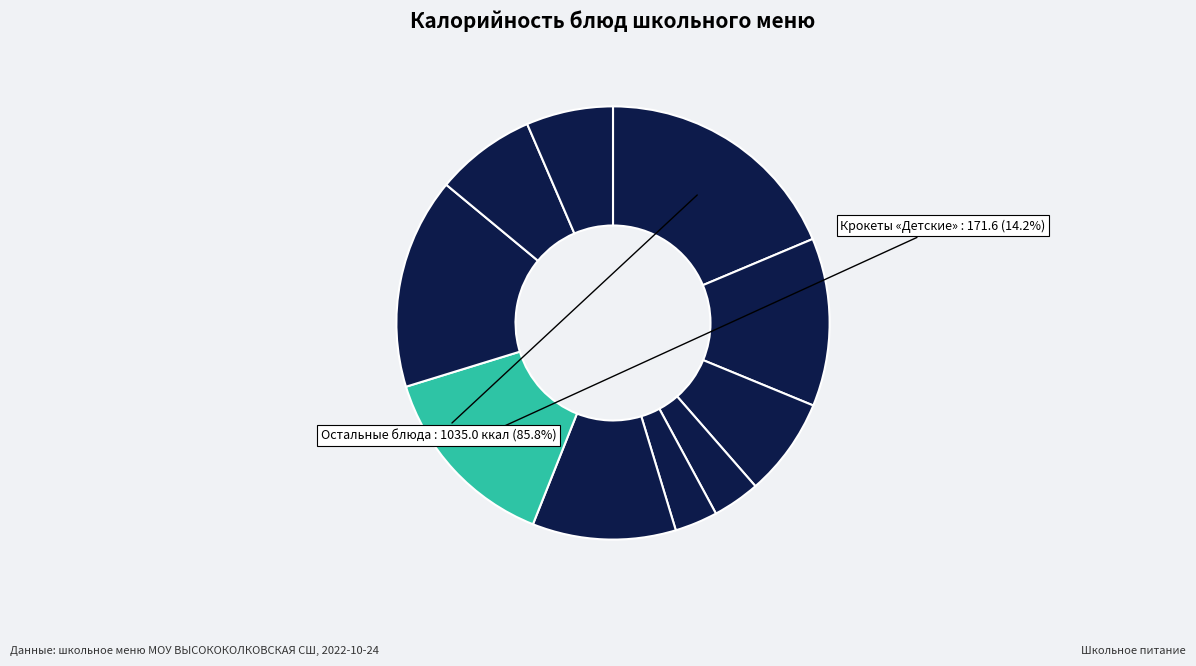

What is the total percentage of Какао с молоком and Каша молочная овсяная с маслом?

31.2%